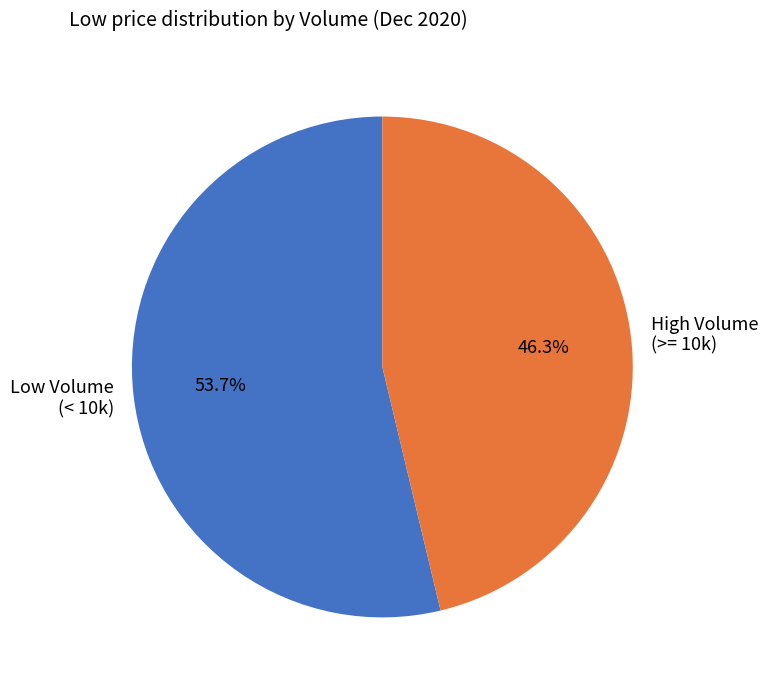

What is the ratio of the value at High Volume (>= 10k) to the value at Low Volume (< 10k)?

0.9